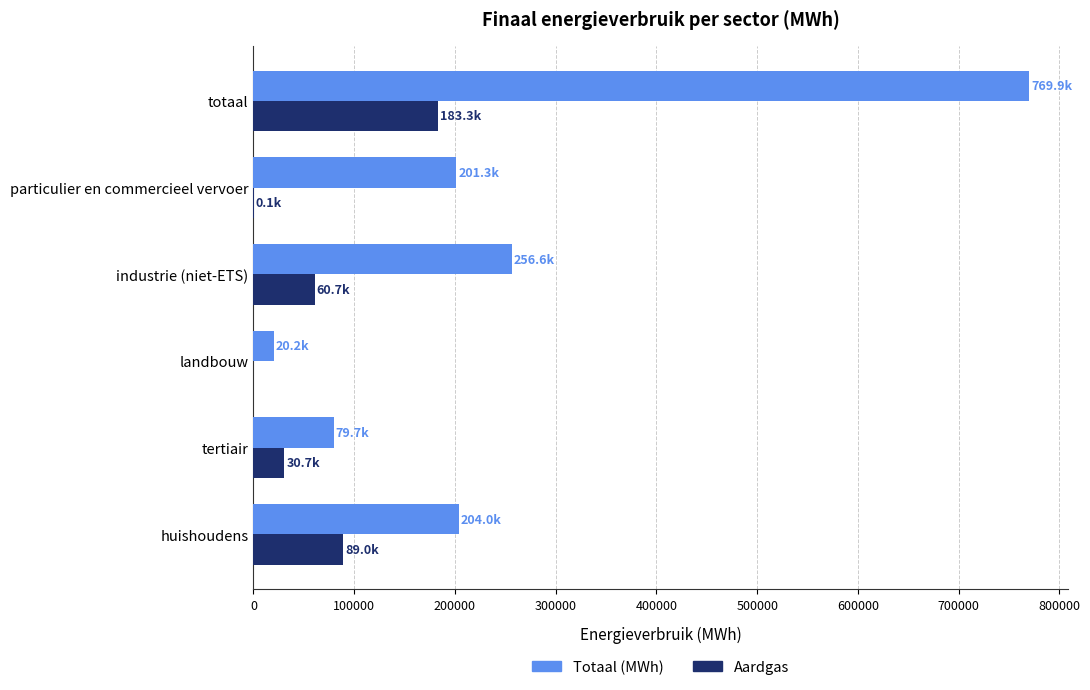

Which label corresponds to the largest value in the chart?

totaal